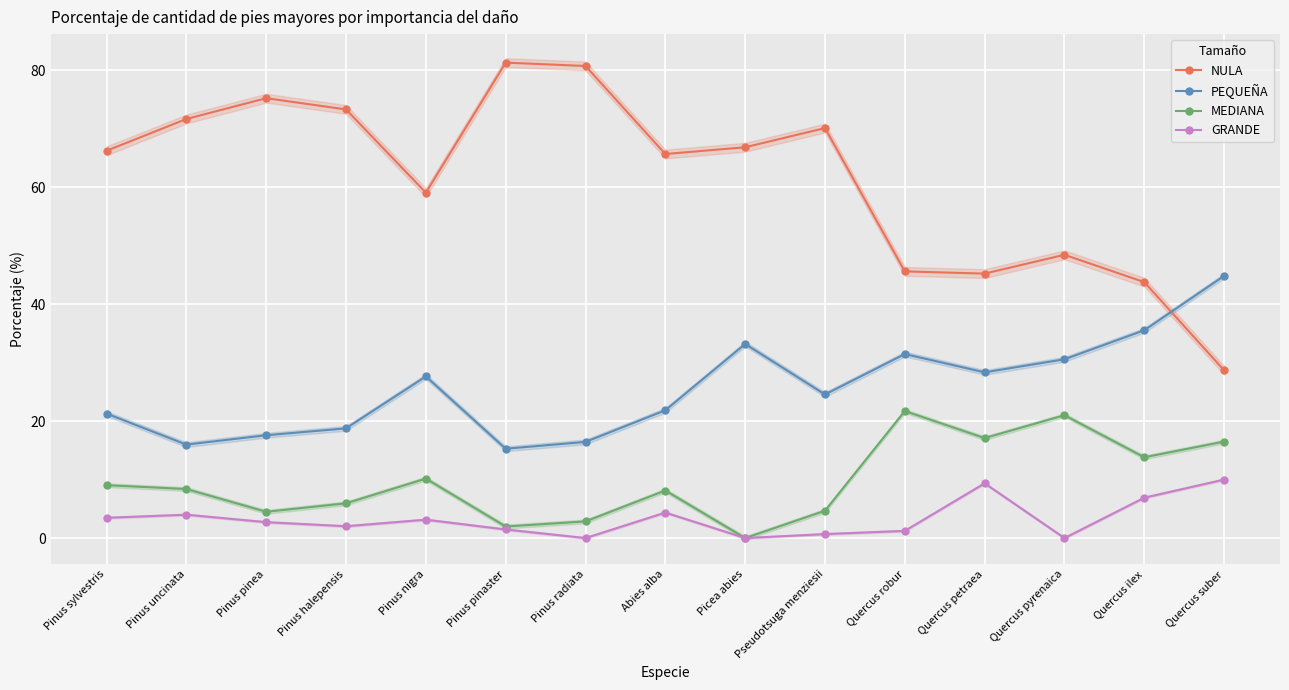

What is the sum of all NULA values?

921.6